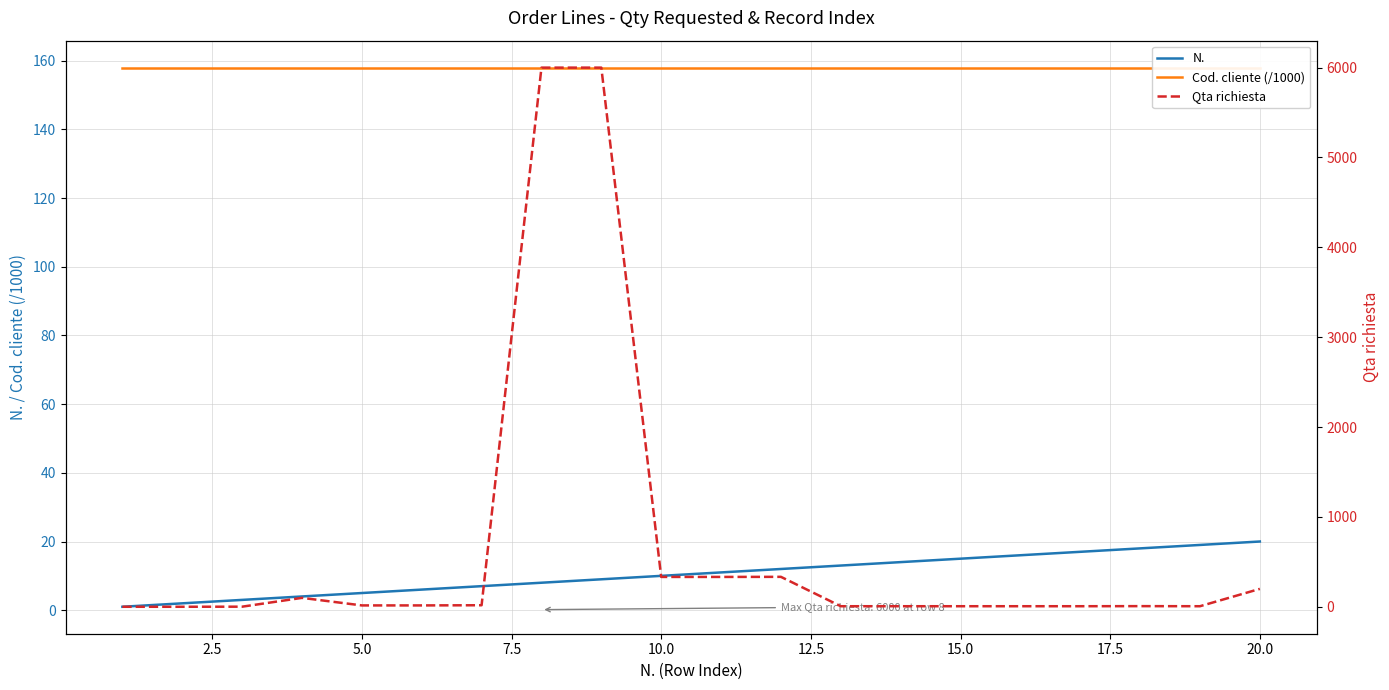

What is the highest value of the N. series?

20